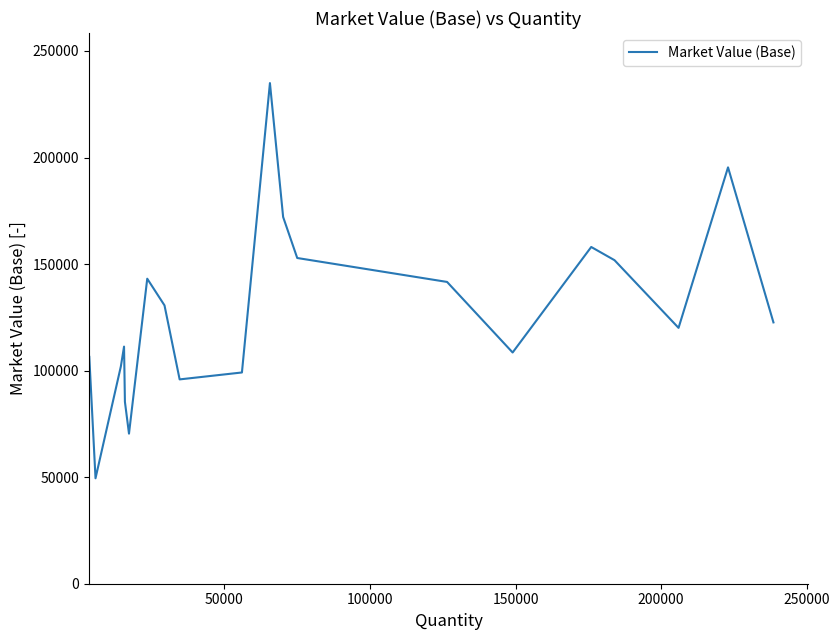

What is the minimum value shown in the chart?

49480.7